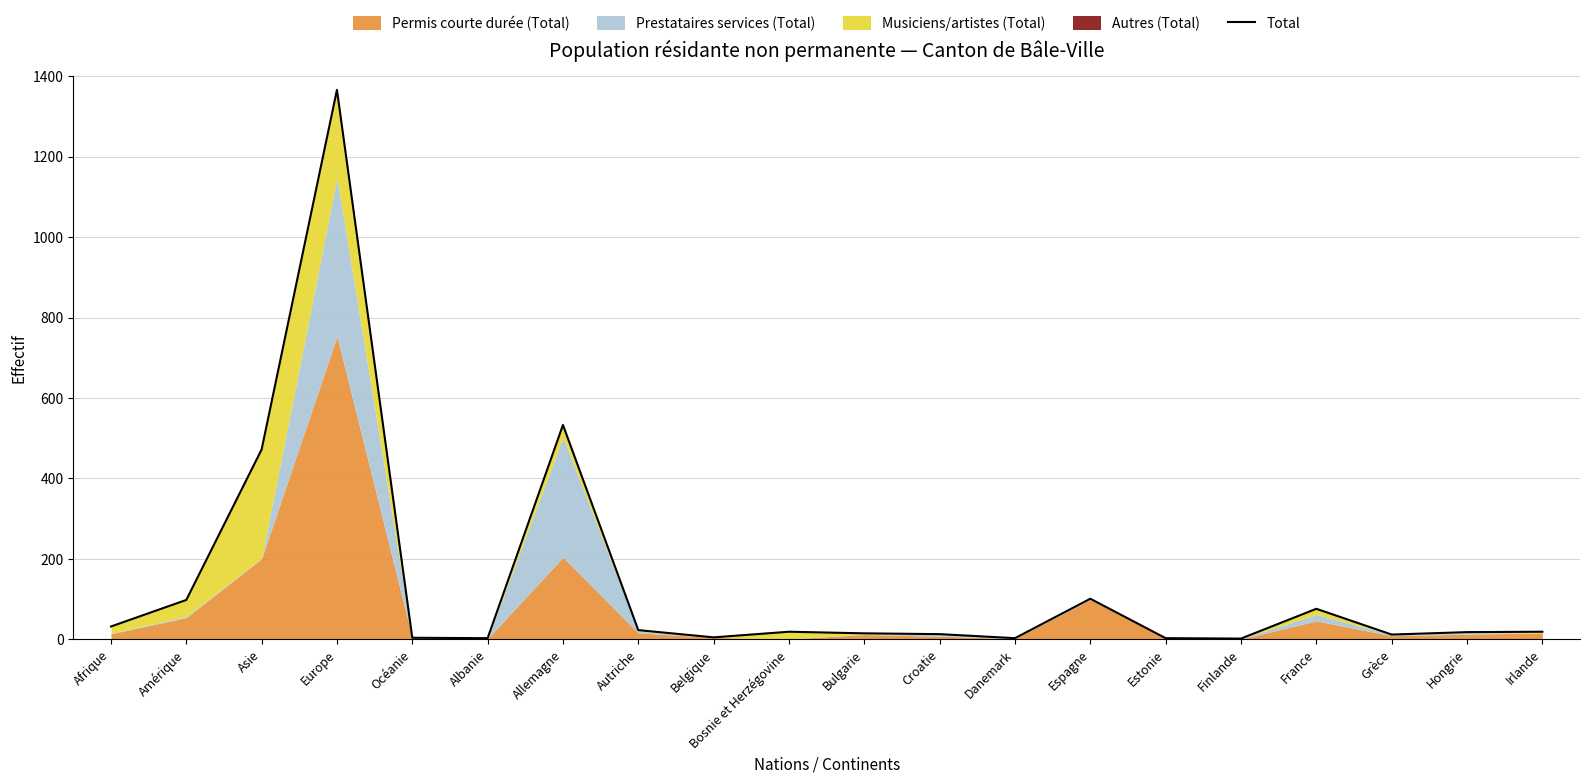

Reading left to right, extract all data points from this chart.

32	98	472	1366	4	3	533	23	5	19	15	13	3	101	3	2	76	12	18	19